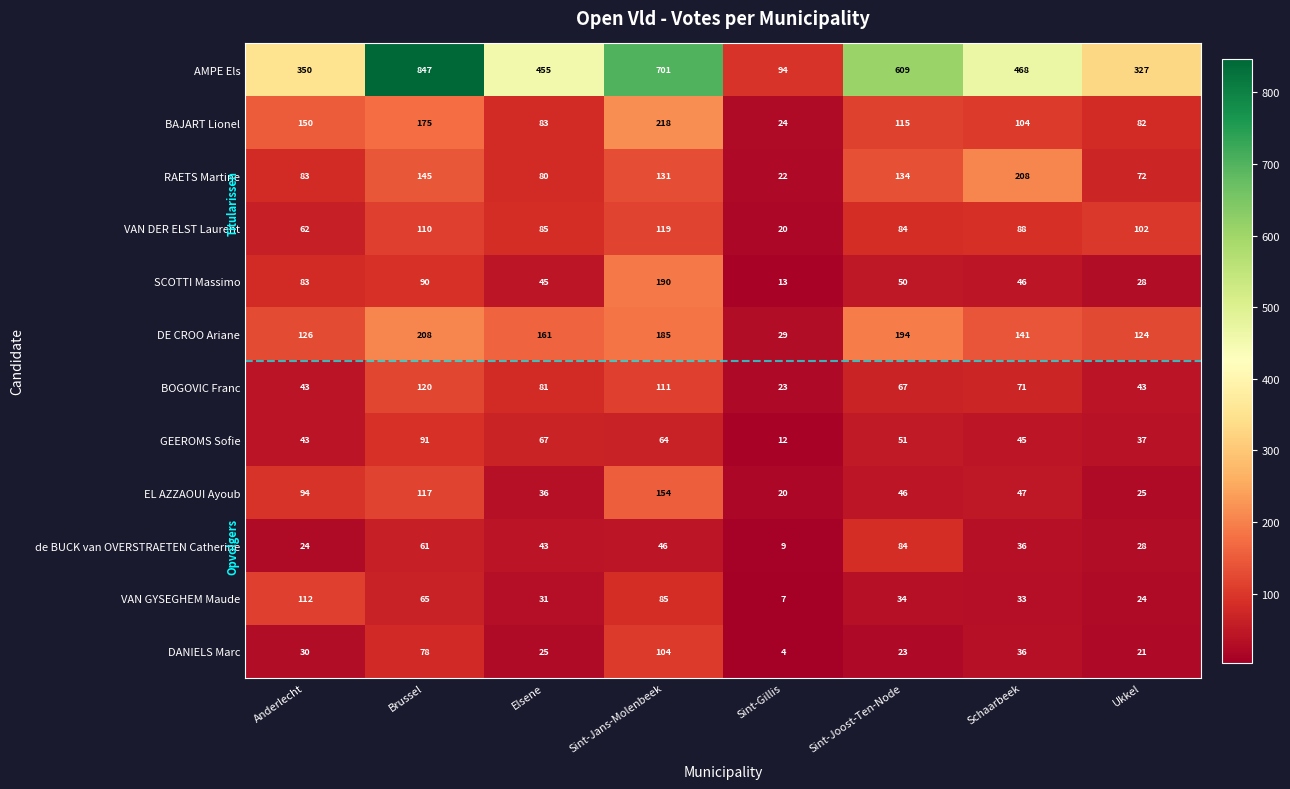

How many categories are shown in the chart?

8